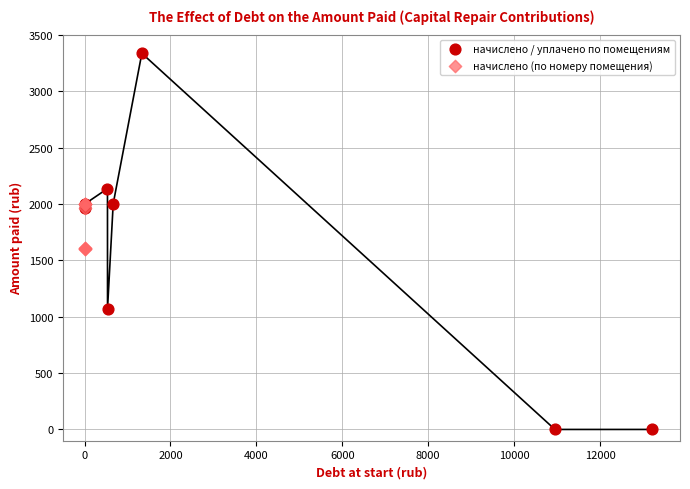

Which series has the widest spread of Y values?

начислено / уплачено по помещениям